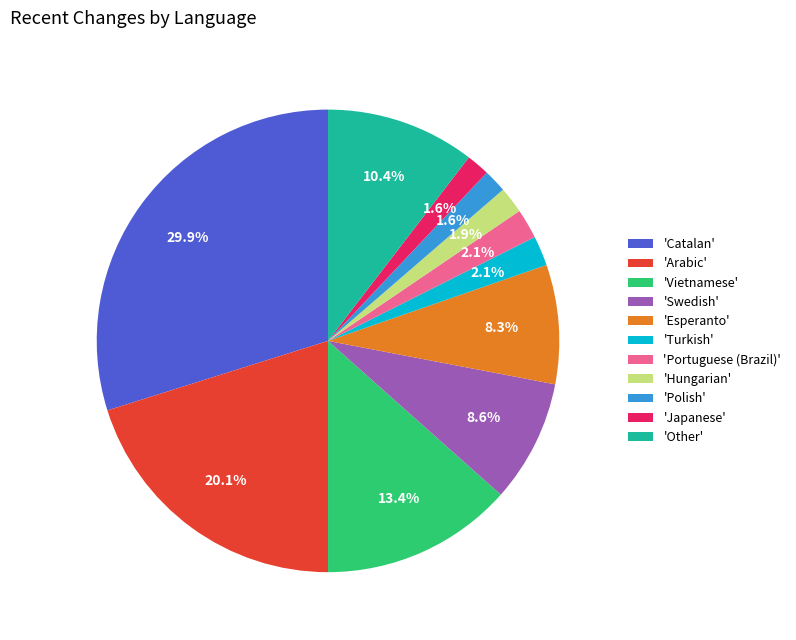

Count the number of slices in the pie.

11